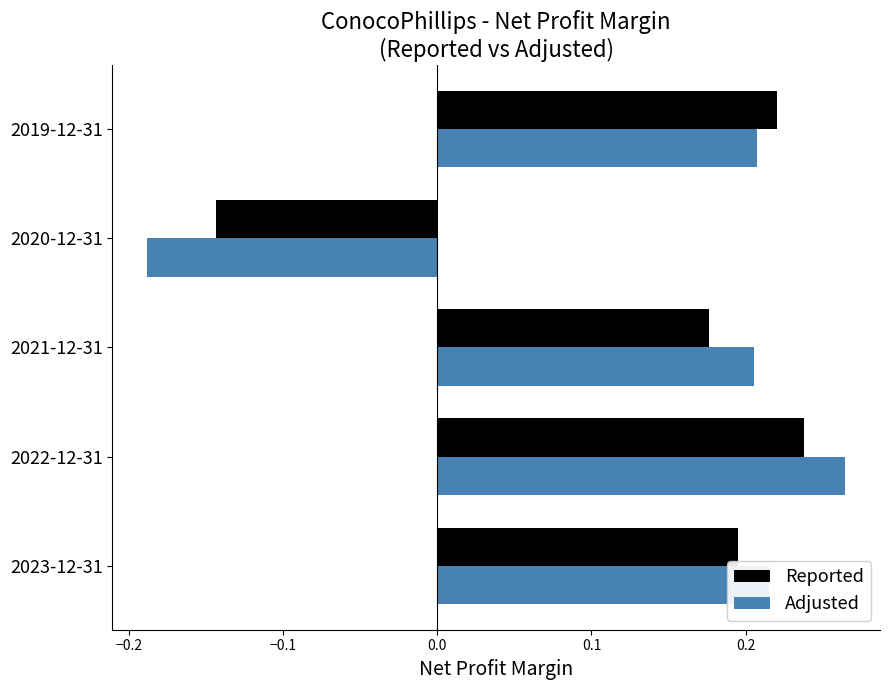

What is the difference between the maximum and minimum values in the Reported series?

0.4